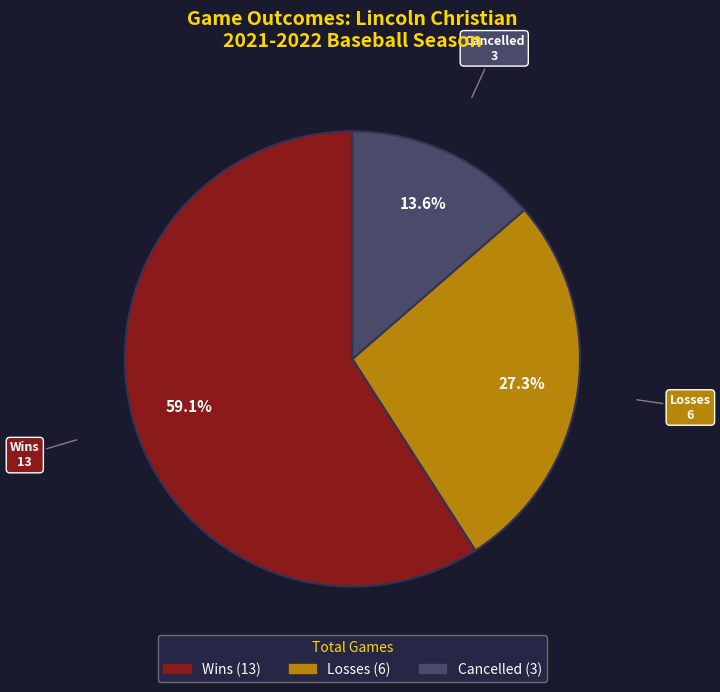

Is there a majority slice in this chart?

Yes